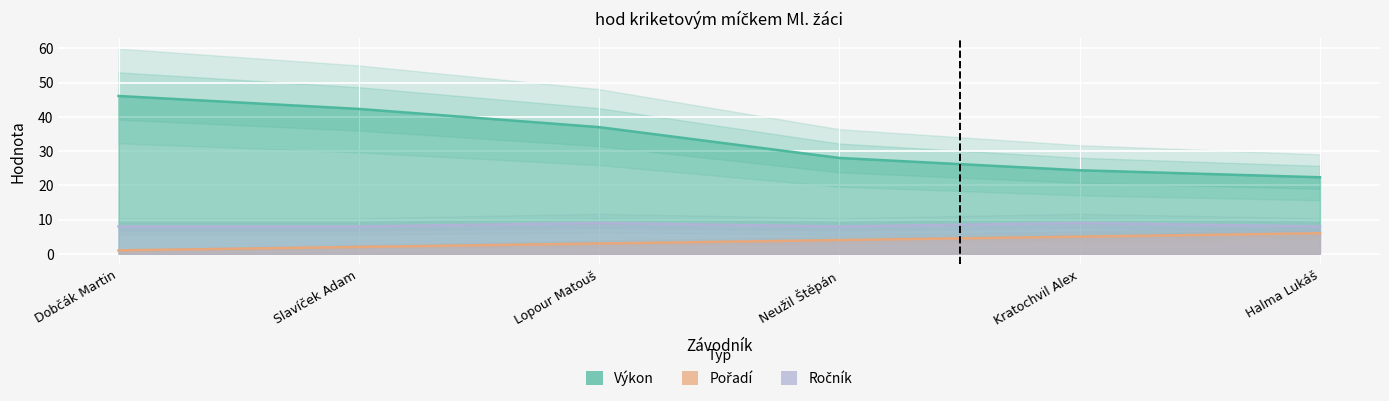

What position from the right is Kratochvil Alex?

2